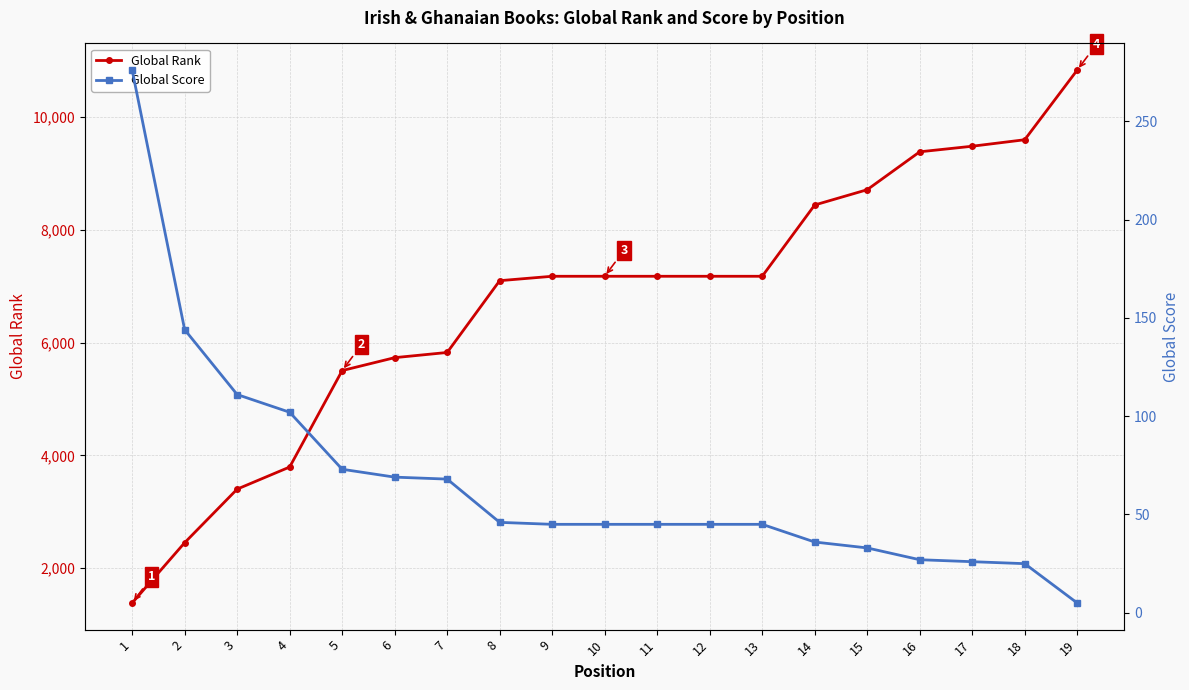

What is the difference between the second highest and minimum values in the Global Rank series?

8214